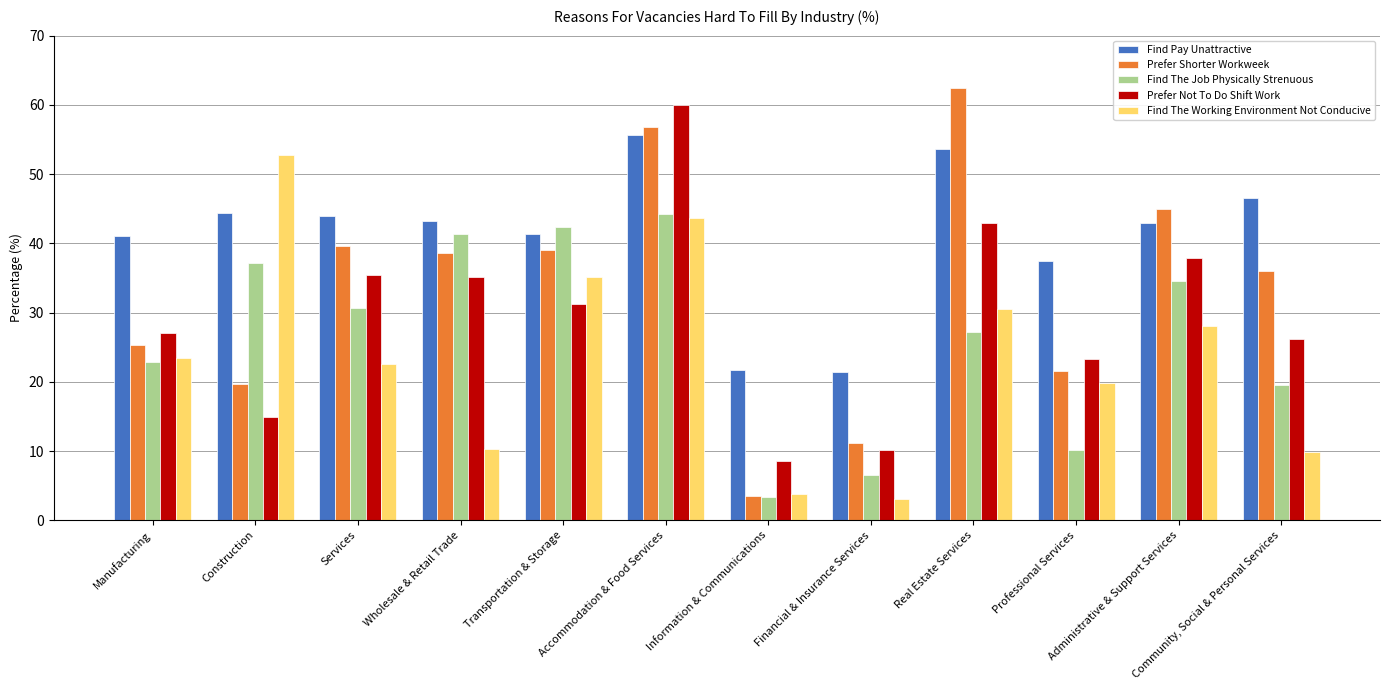

Count the number of data series in this chart.

5